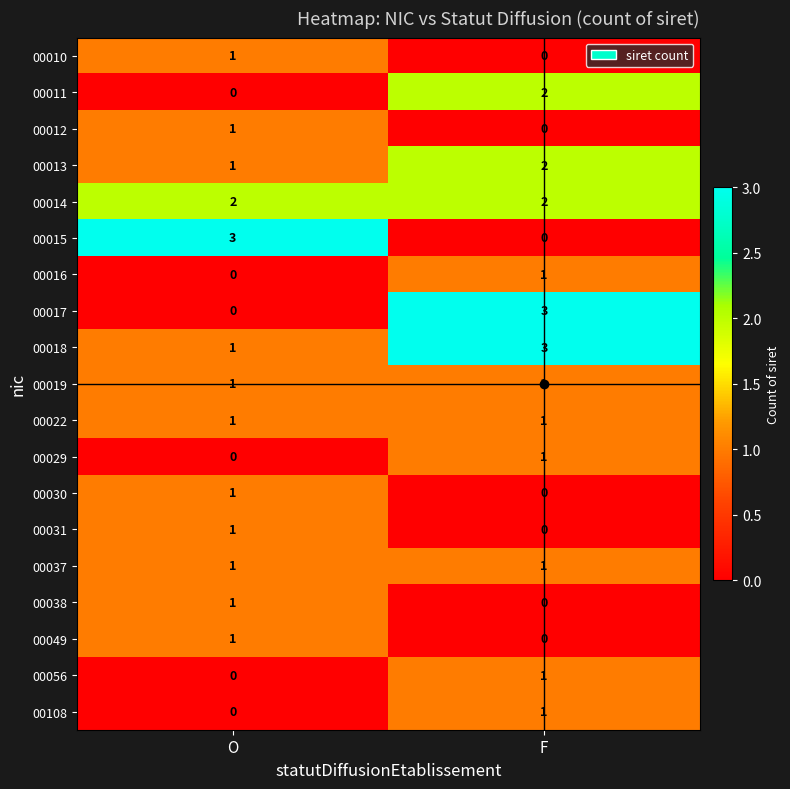

Where is 00017 nearest to the value 1?

O